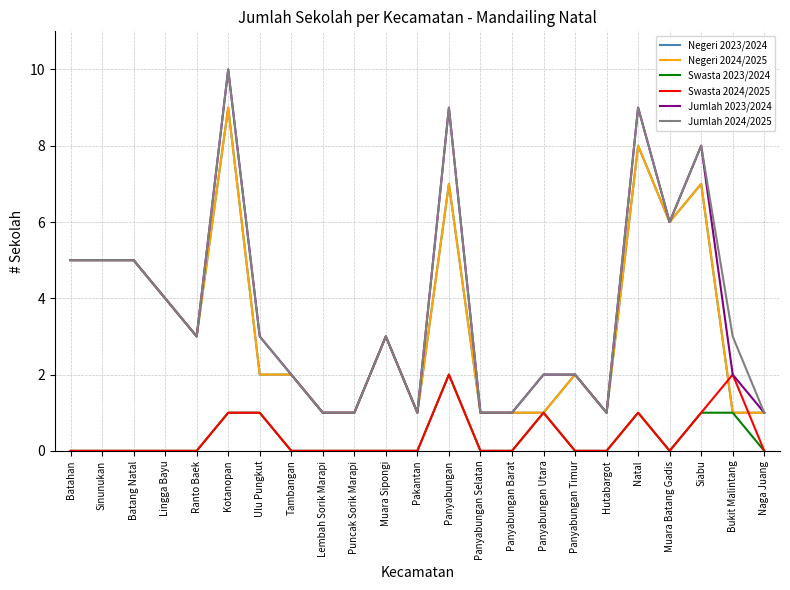

Which label corresponds to the largest value in the chart?

Kotanopan